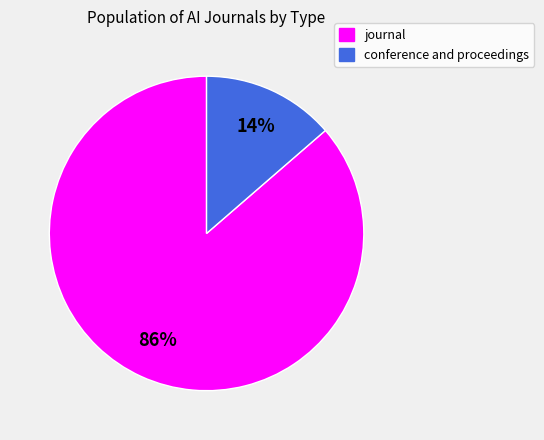

What is the smallest slice in the pie chart?

conference and proceedings